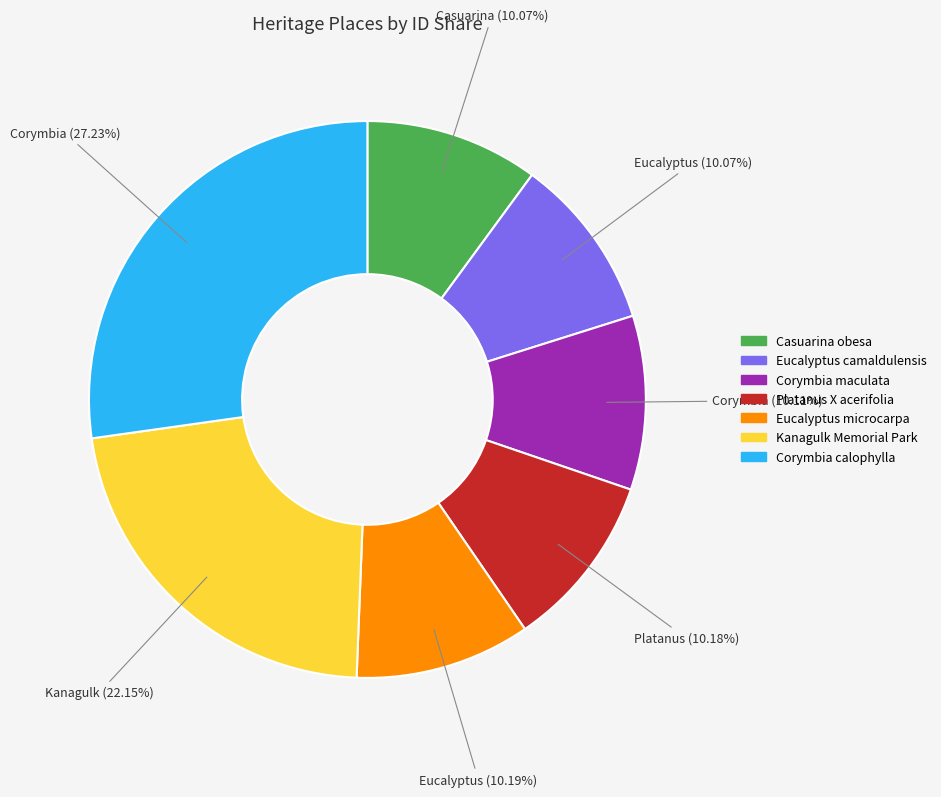

Approximately how many times larger is the value at Platanus X acerifolia compared to Casuarina obesa?

1.0